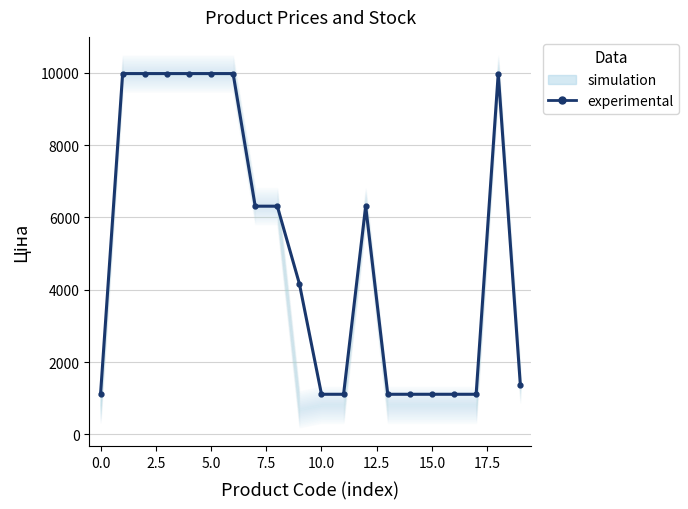

The chart shows a value of 6844.9 at 7.5. True or false?

False